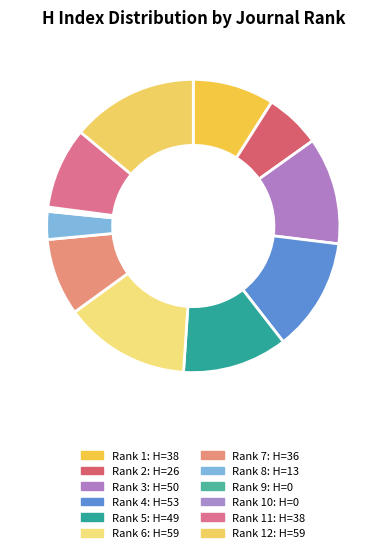

Is there a majority slice in this chart?

No